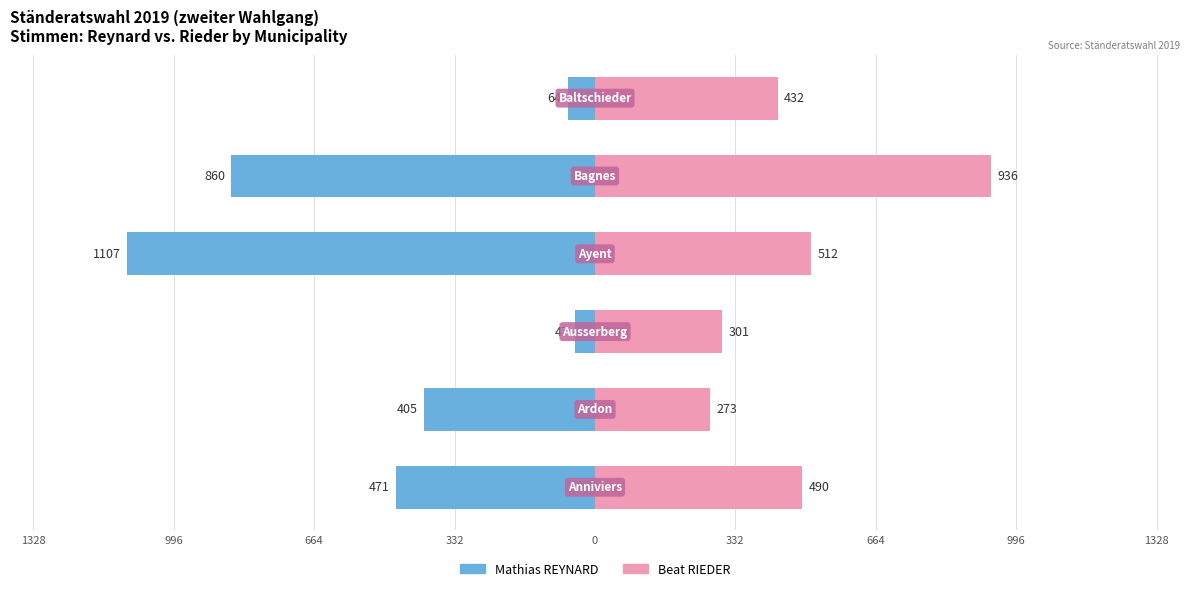

Between 664 and 332, which series saw the biggest shift?

4. Beat RIEDER